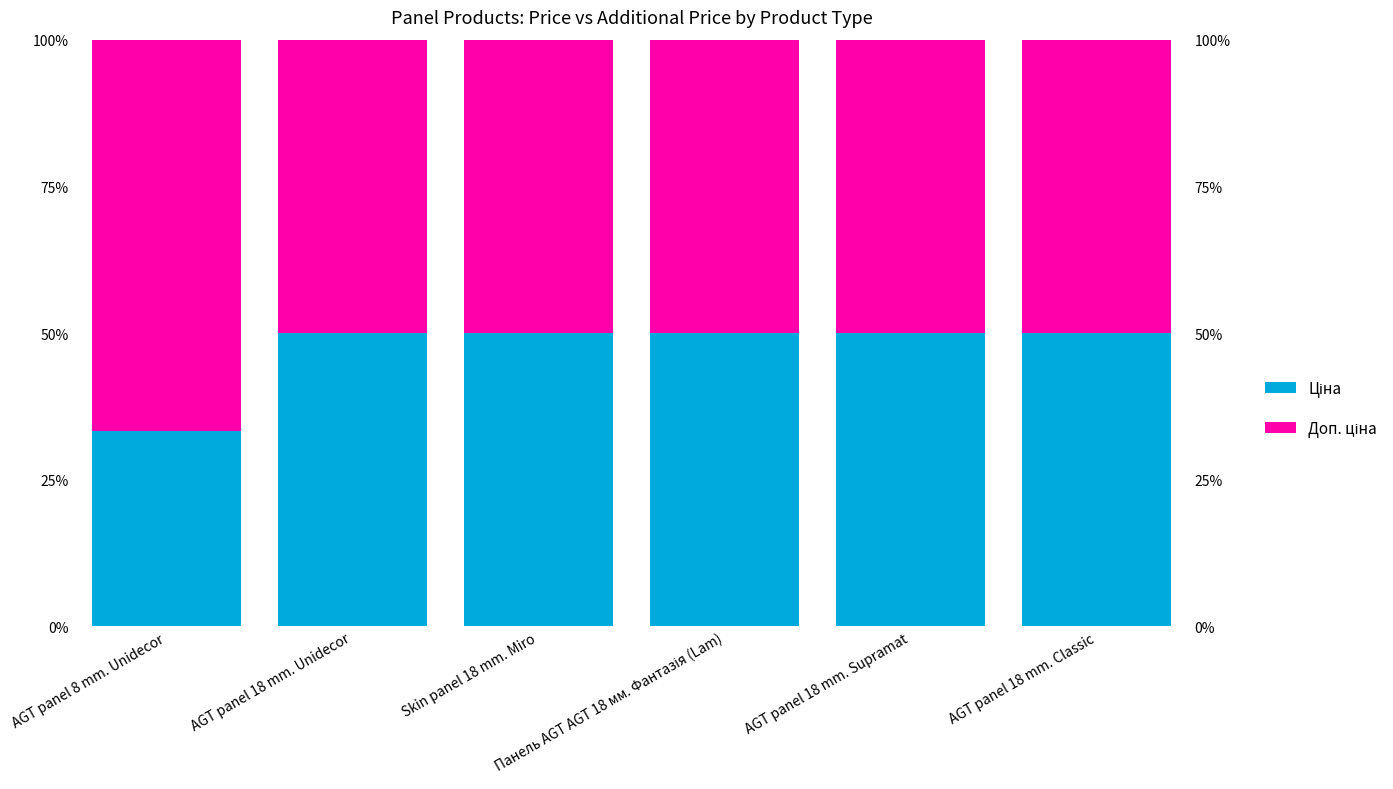

What is the difference between the maximum and minimum values in the Ціна series?

16.7